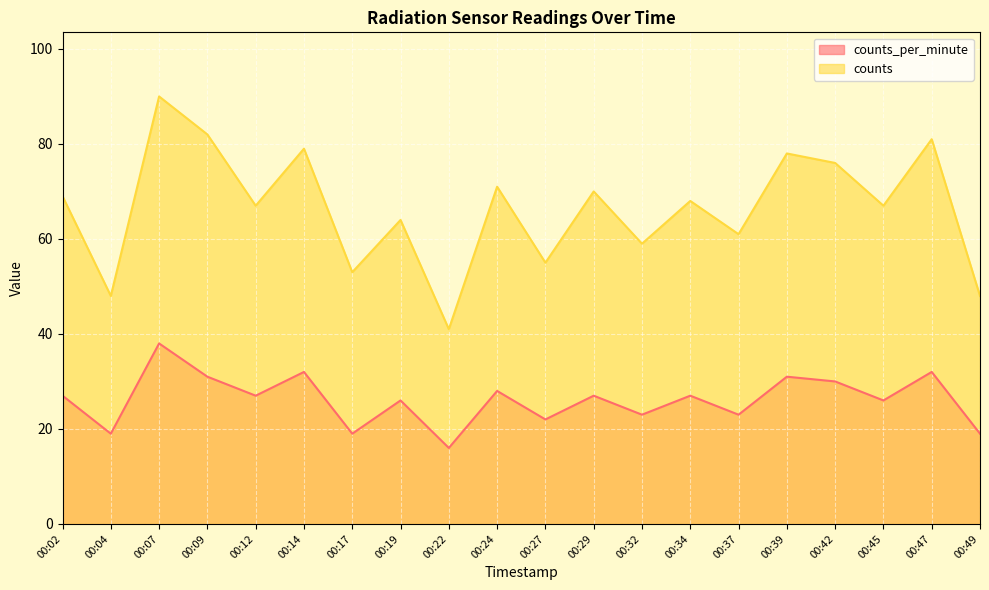

True or false: counts_per_minute and counts intersect in this chart.

False